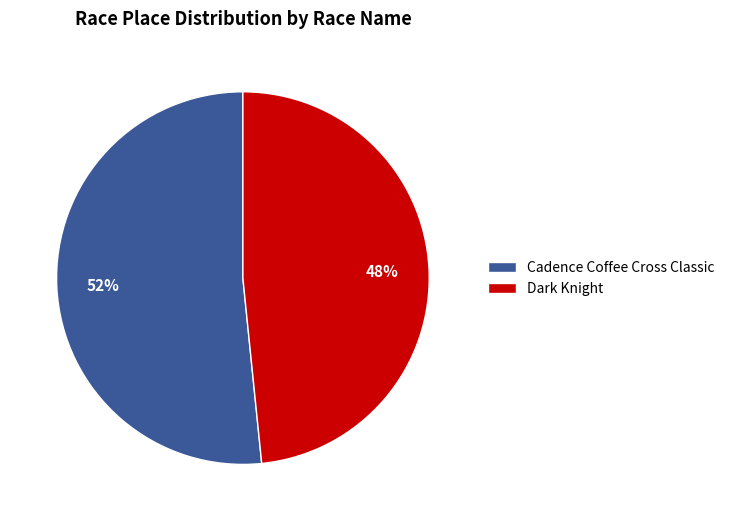

To the nearest percent, what is the average slice percentage?

50%